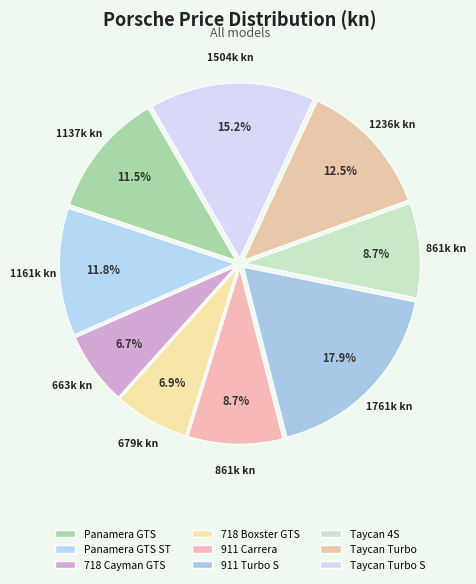

Which slice is the largest?

911 Turbo S